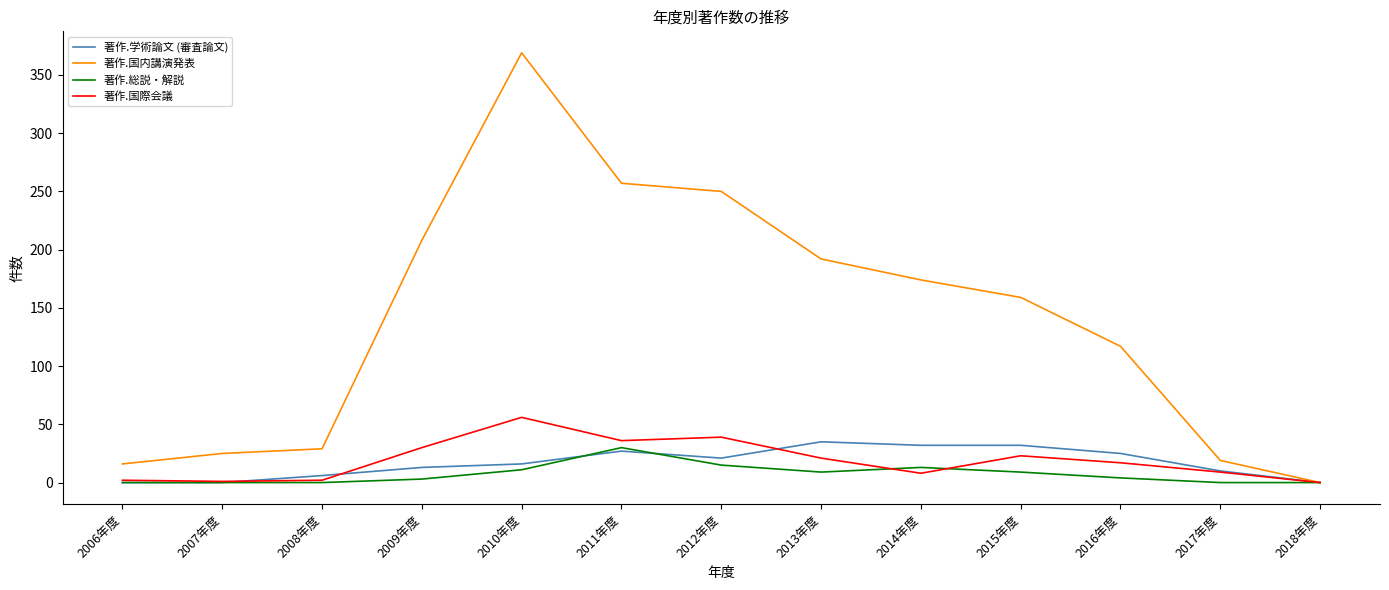

At which label does 著作.国際会議 reach its peak?

2010年度